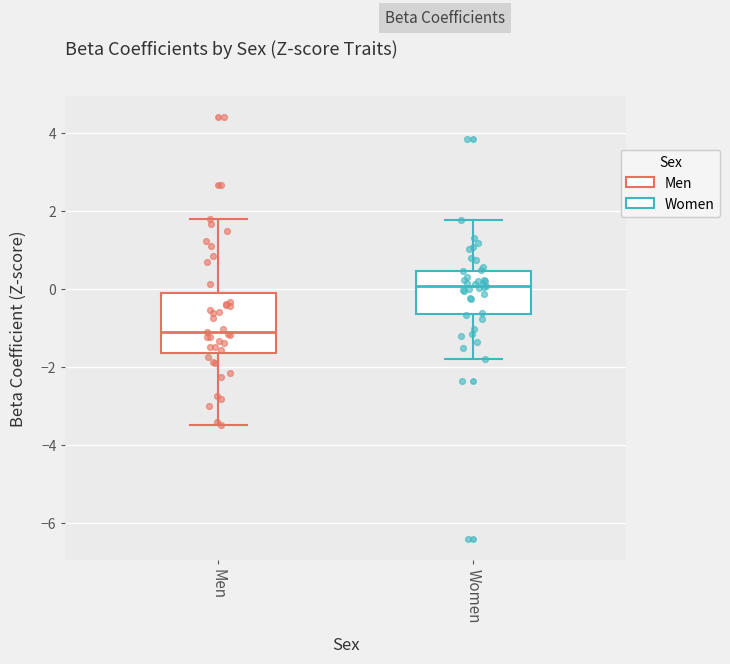

Reading left to right, transcribe this box plot: for each box, give where its median line is, the range the box spans, and where its two whiskers end, as read against the y-axis. The values are not printed on the chart, so give them approximately, as read against the axis.

Men: median -1.2, box -1.6 to -0.2, whiskers -3.4 to 1.8
Women: median 0.0, box -0.6 to 0.4, whiskers -1.8 to 1.8